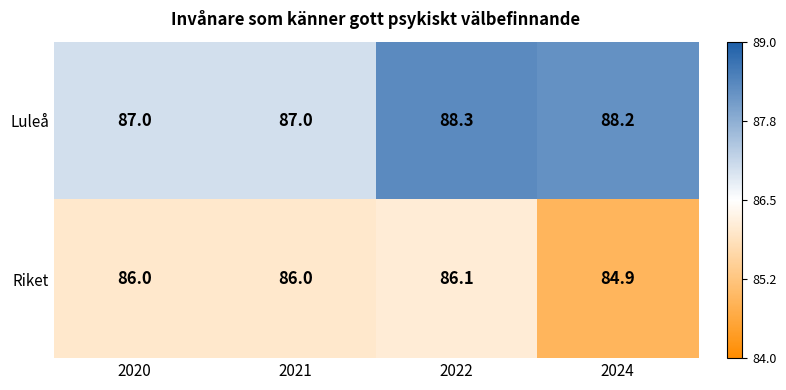

What is the greatest value displayed?

88.3